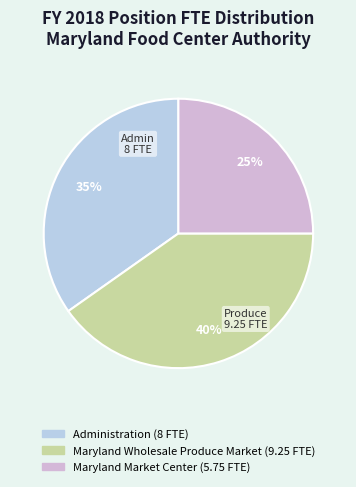

What is the change in value from Maryland Wholesale Produce Market to Maryland Market Center?

-3.5